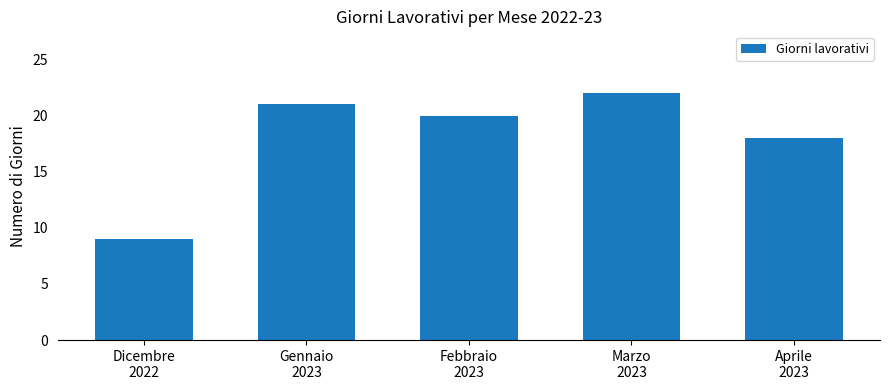

What is the value of the 1st bar from the left?

9